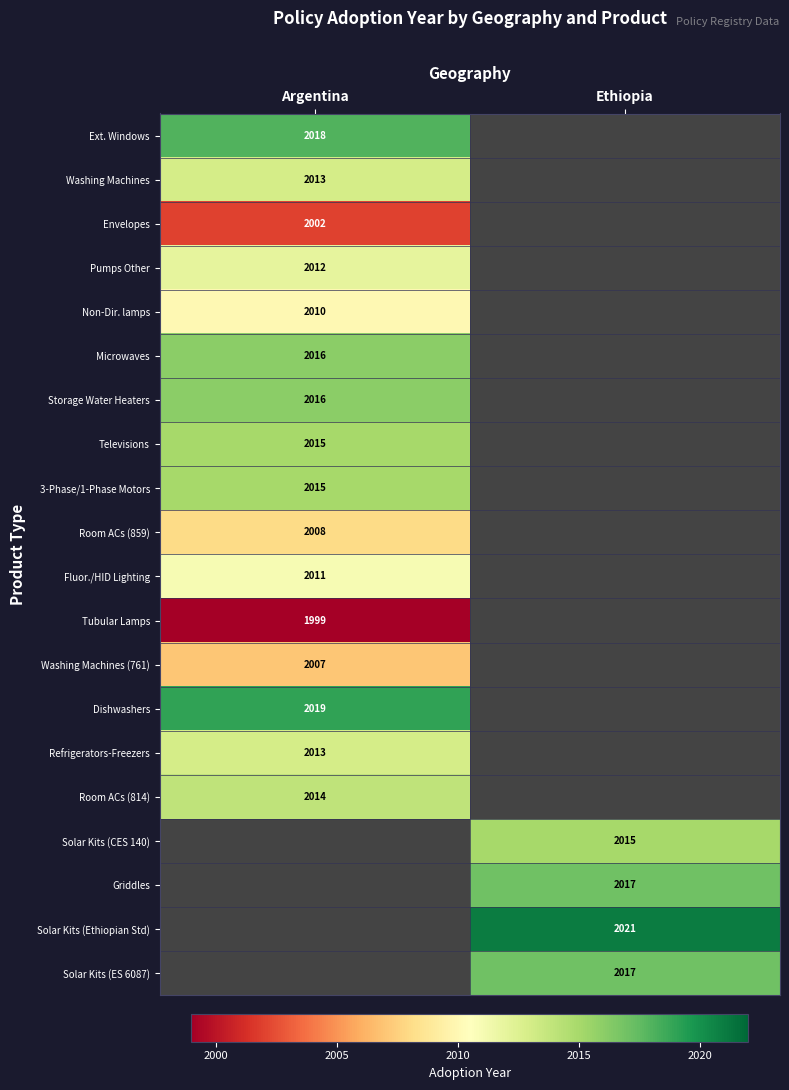

The value of Pumps Other at Argentina is 2012. True or false?

True